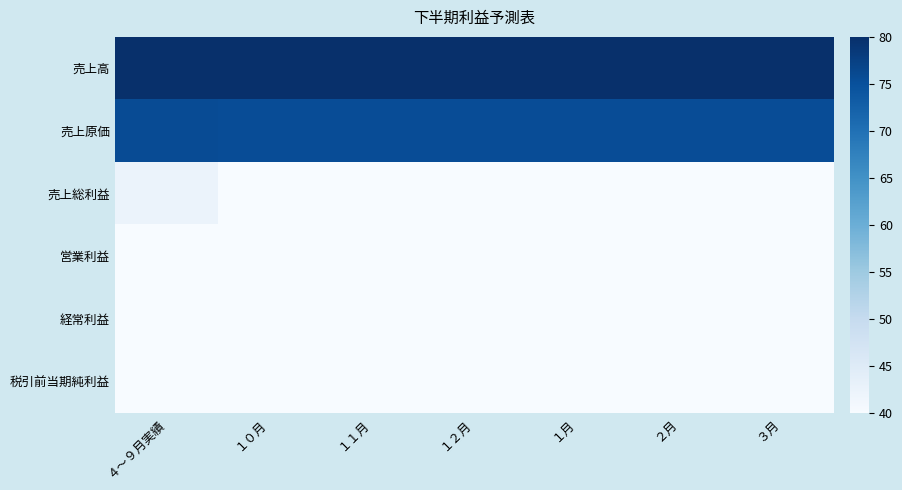

At which category is the sum across all series the highest?

４～９月実績